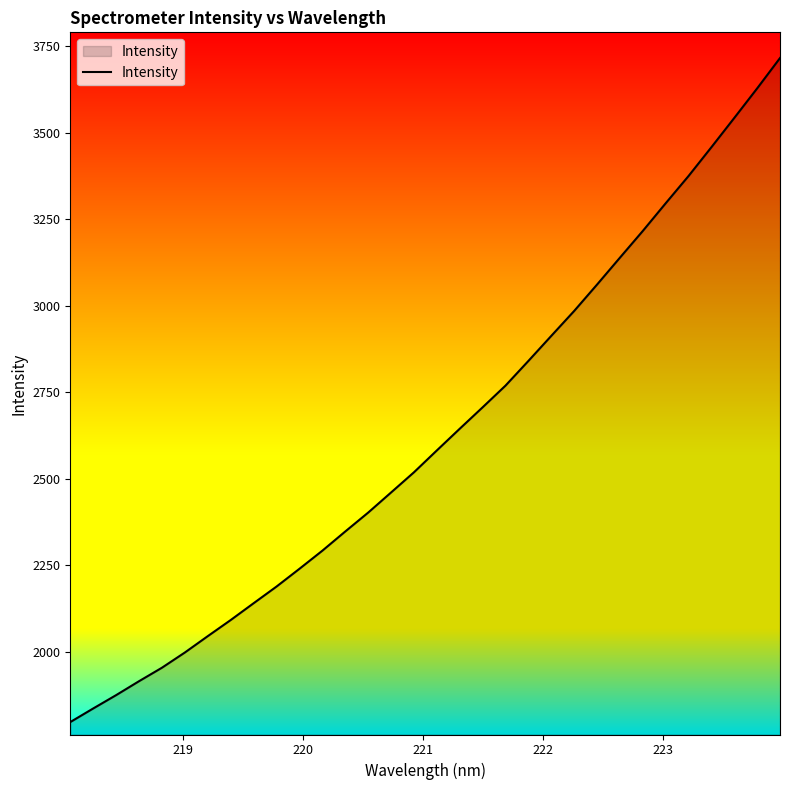

What is the difference between the maximum and minimum values?

1919.2